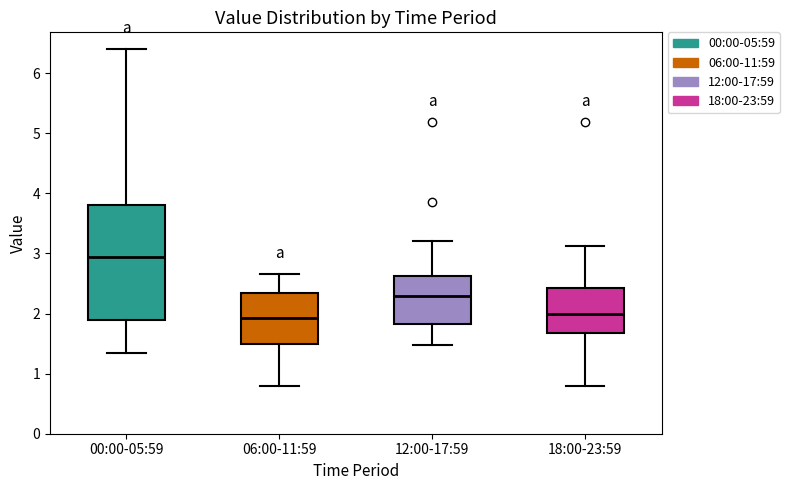

Where is the lower edge of the box for 12:00-17:59 on the y-axis? The values are not printed on the chart, so give them approximately, as read against the axis.

1.8